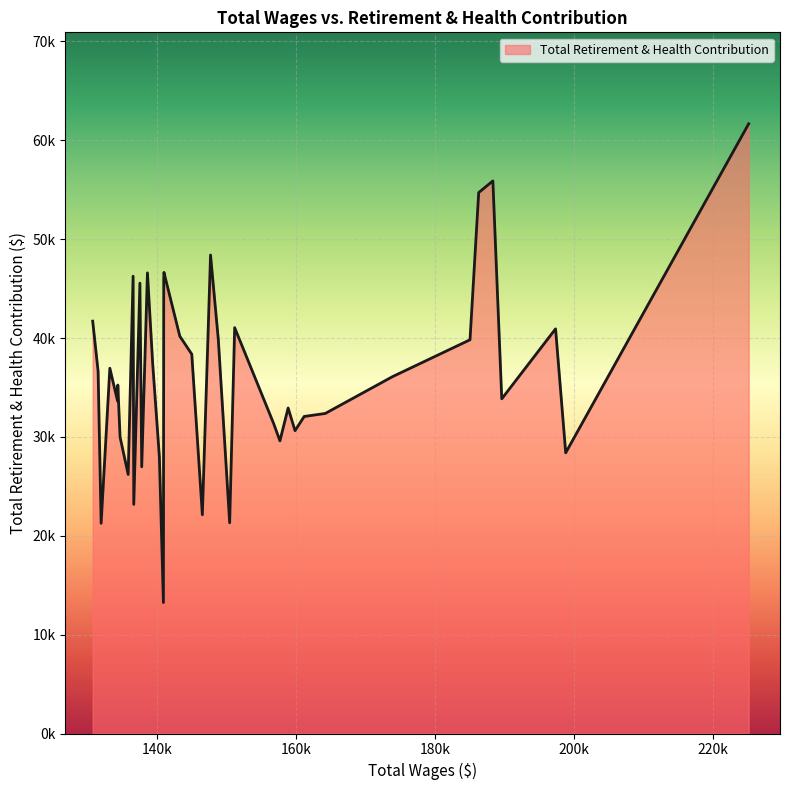

Reading right to left, extract all data points from this chart.

130803=41704	131581=36629	132015=21263	132504=27344	133270=36944	134373=33631	134416=35246	134739=29982	135905=26196	136613=46252	136709=23172	137592=45549	137854=26973	138676=46588	139431=37405	140393=27969	140973=13239	141018=45938	141048=46637	143329=40184	145052=38361	146573=22124	147749=48391	148869=39826	150500=21310	151219=41047	156806=31381	157727=29597	158906=32922	159896=30626	161215=32064	164248=32369	173925=36095	185060=39820	186312=54709	188348=55887	189626=33848	197364=40927	198822=28388	225135=61665